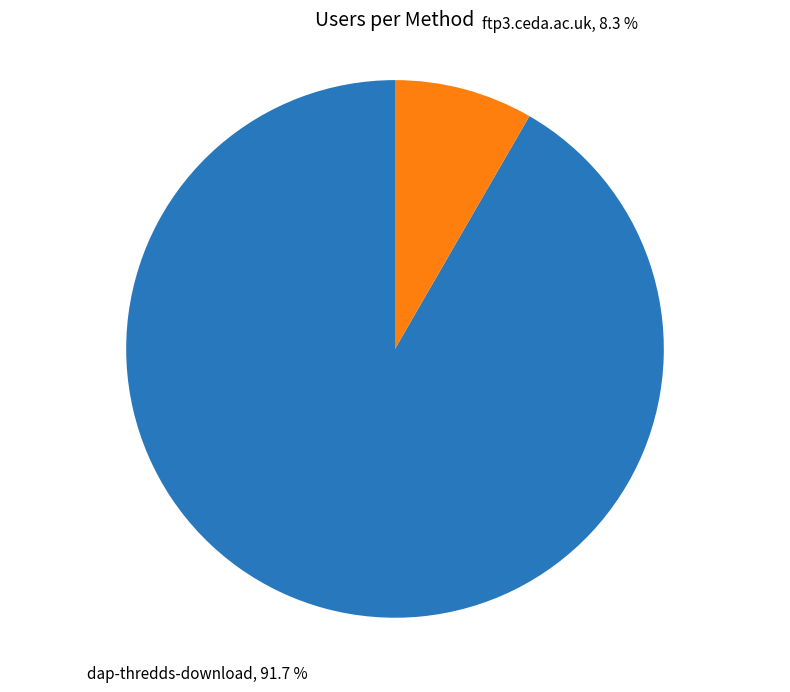

Combined, do ftp3.ceda.ac.uk and dap-thredds-download account for over 50%?

Yes